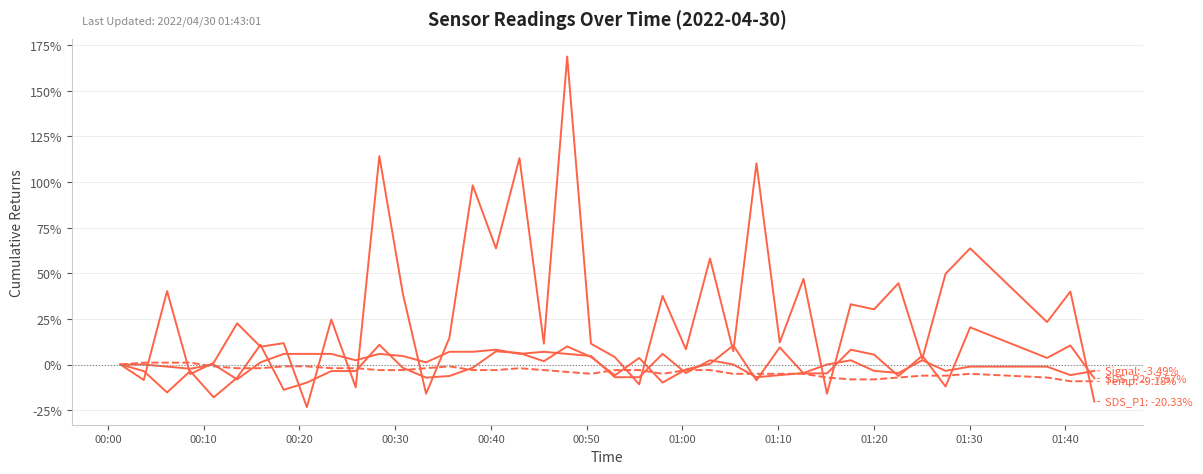

Count the number of categories in the chart.

40